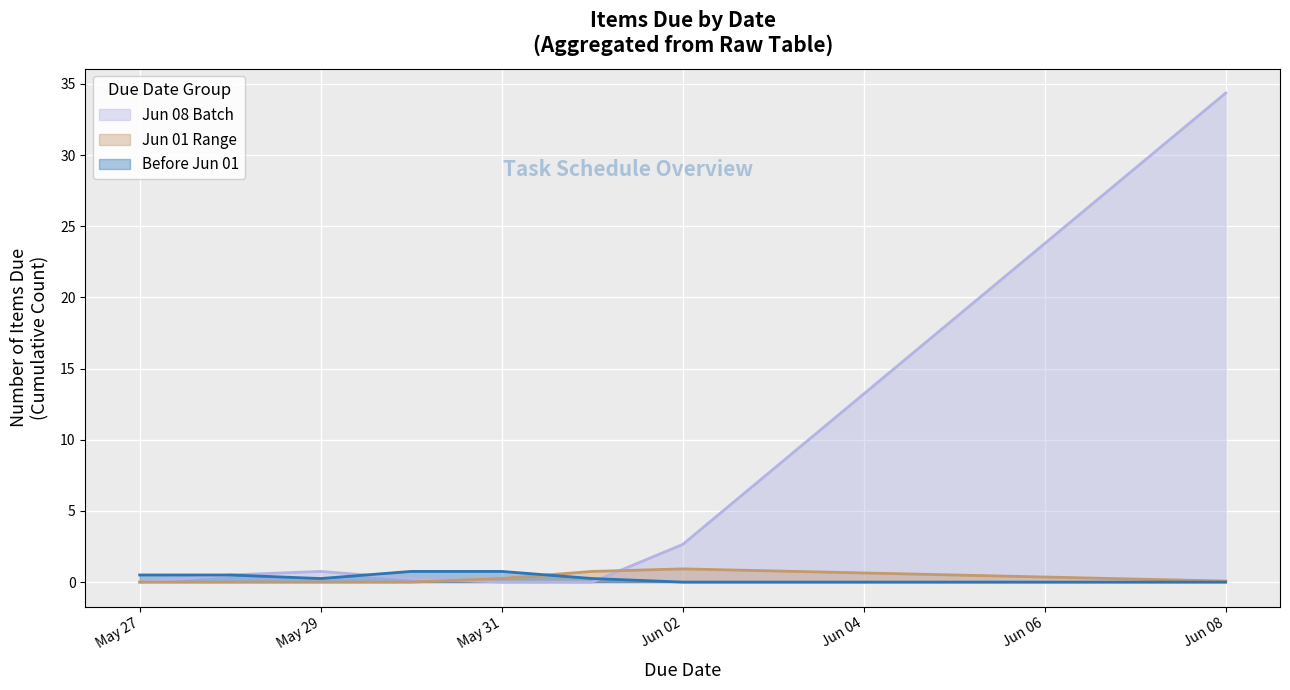

Which category has the highest value across all series?

Jun 08